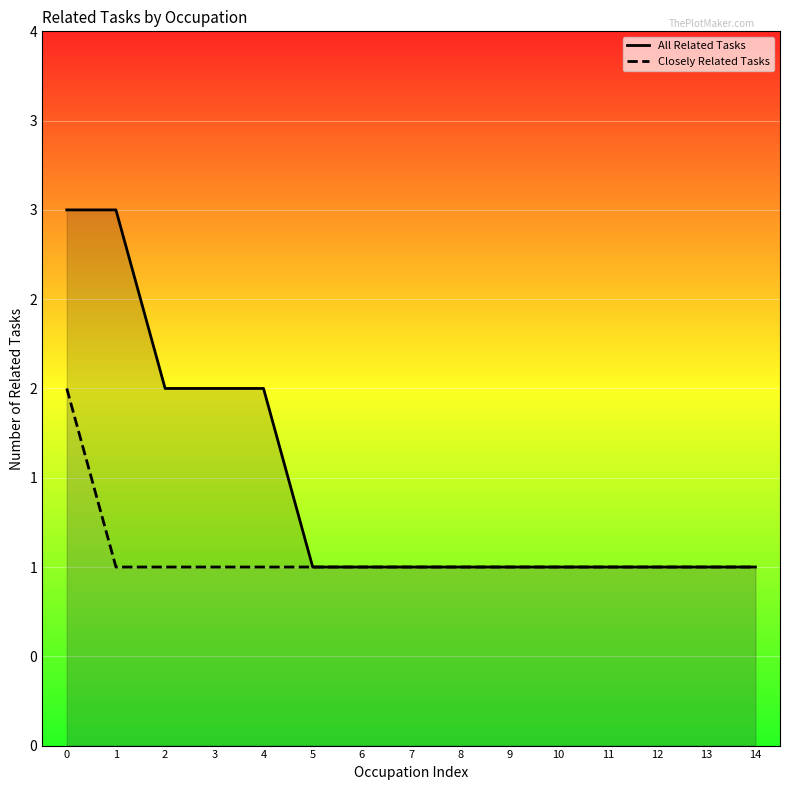

What is the value of the All Related Tasks point at the 1st from the left?

3